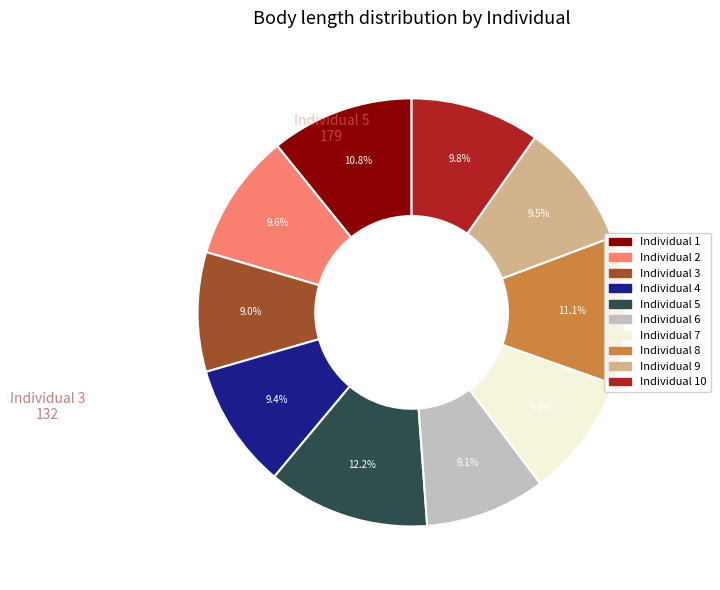

Is there any slice that represents more than half of the pie?

No